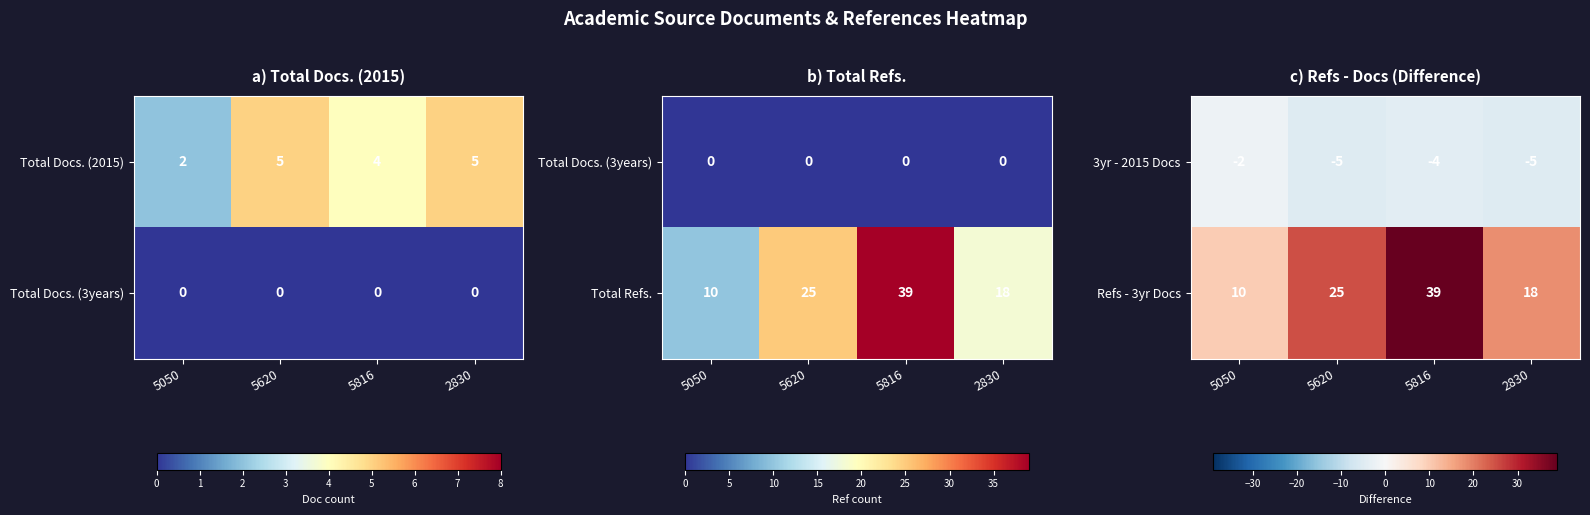

What is the average value of the 3yr - 2015 Docs series?

-4